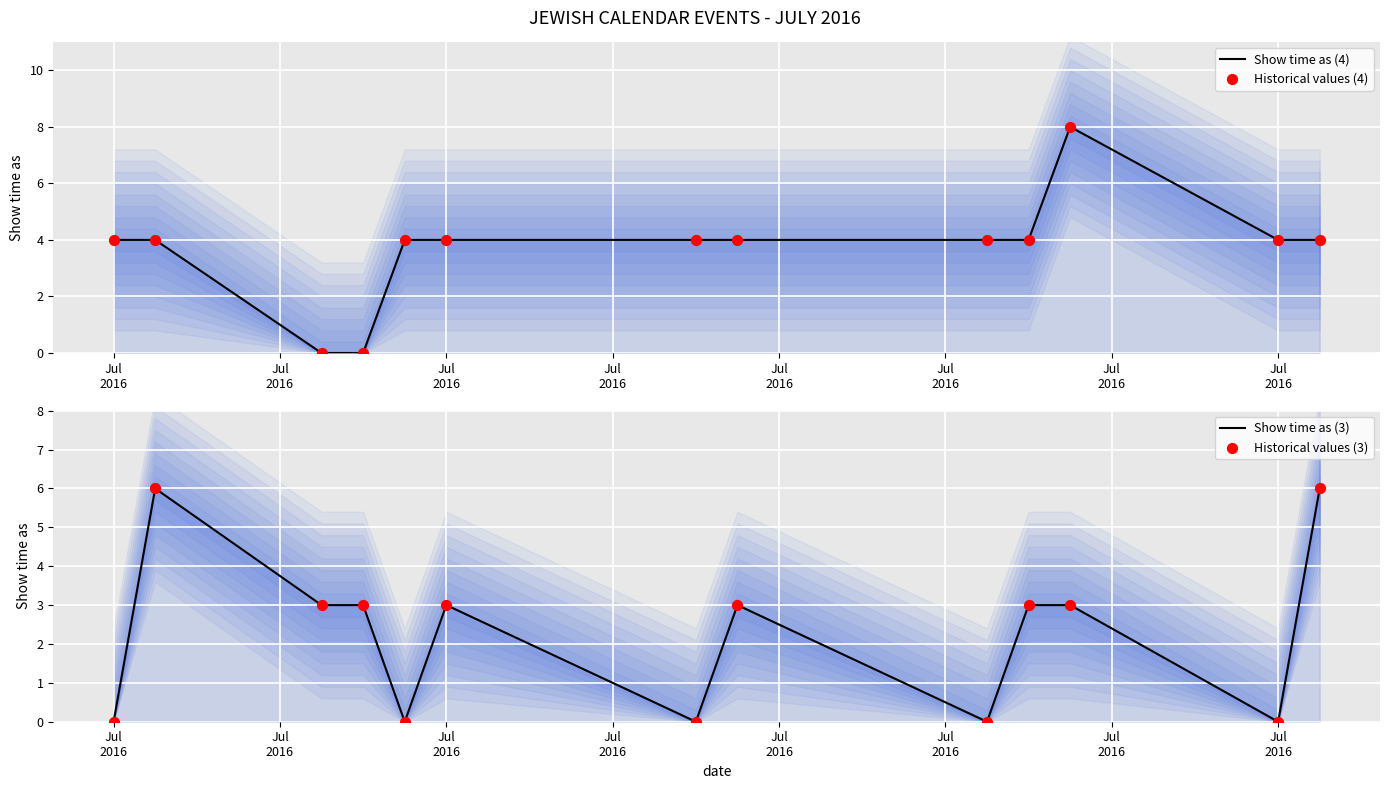

Which series contains the lowest Y value?

Show time as (4)